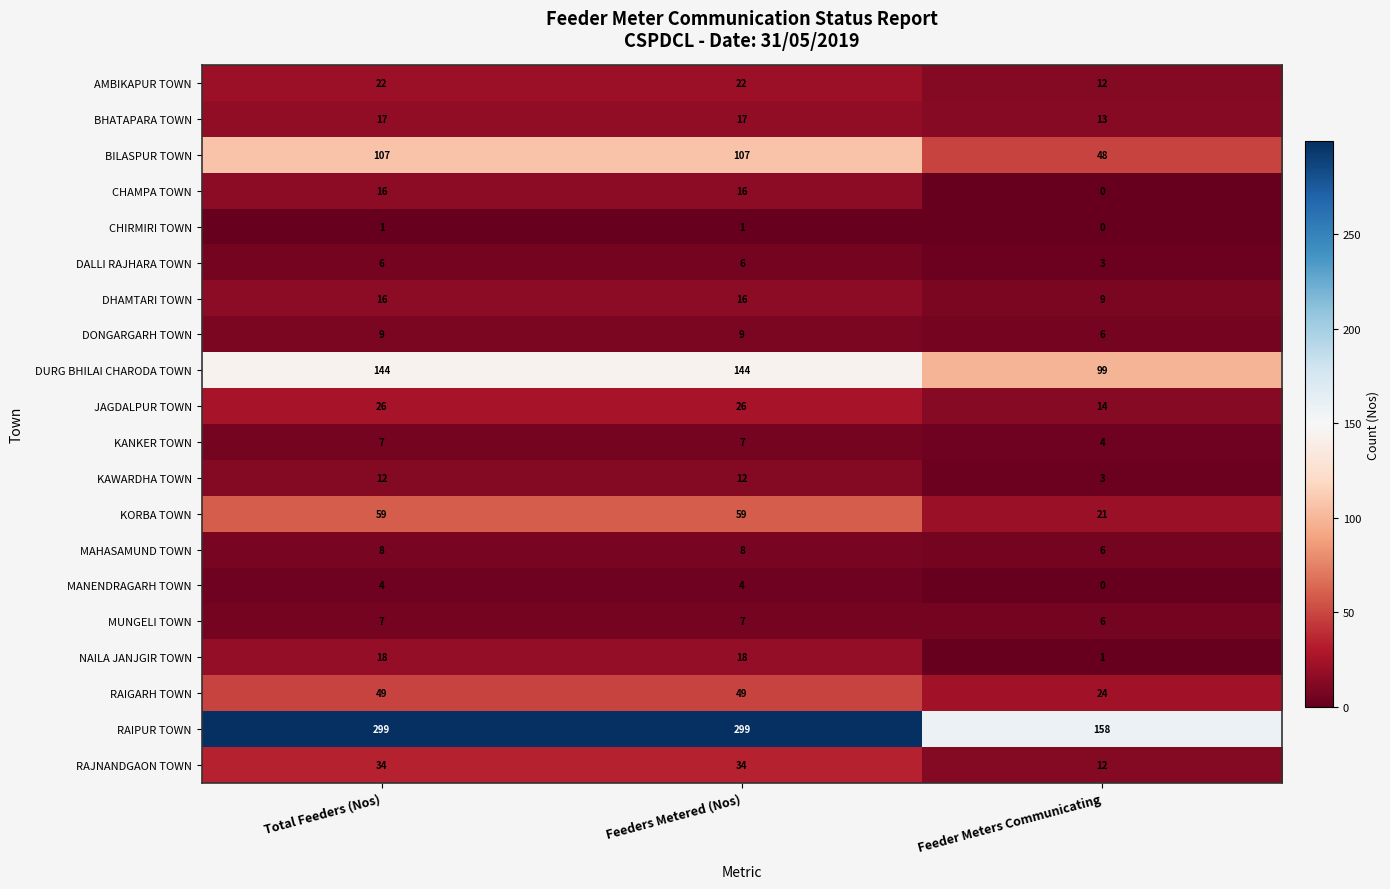

The MAHASAMUND TOWN series shows 8 at Feeders Metered (Nos). True or false?

True